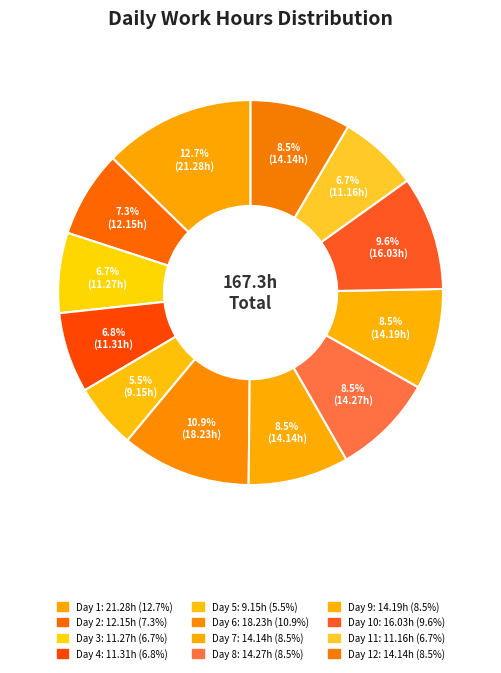

What is the largest slice in the pie chart?

Day 1